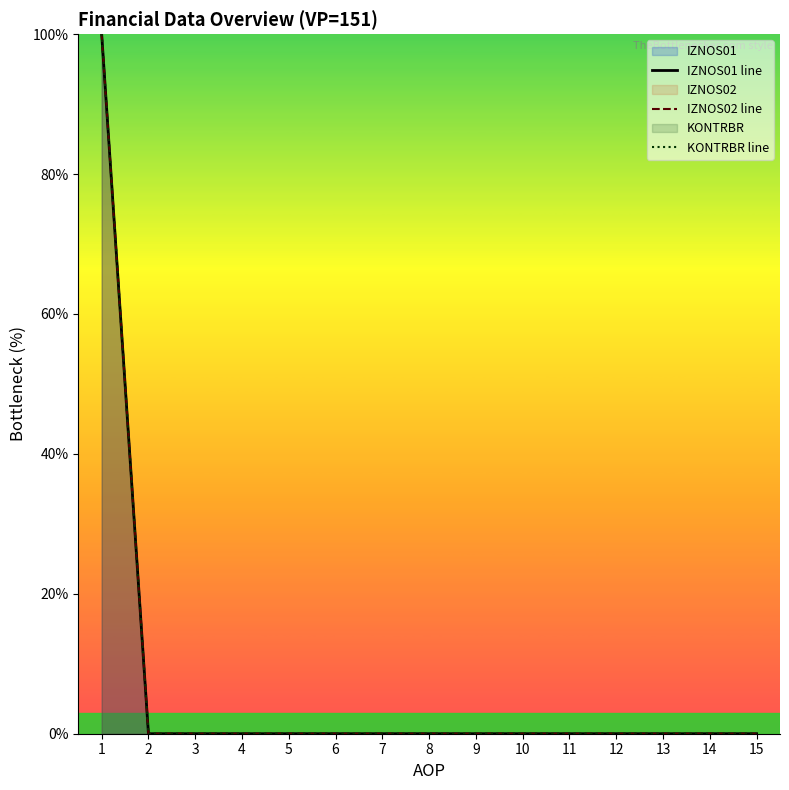

Count the number of categories in the chart.

15